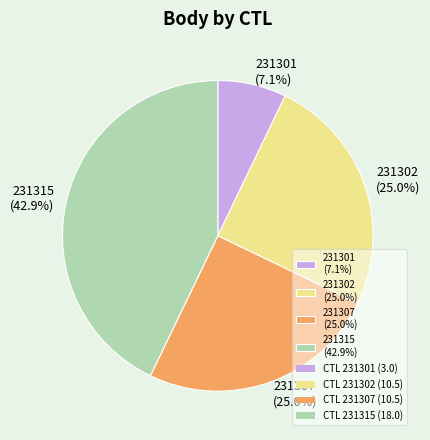

What is the ratio of the value at 231302 to the value at 231301?

3.5